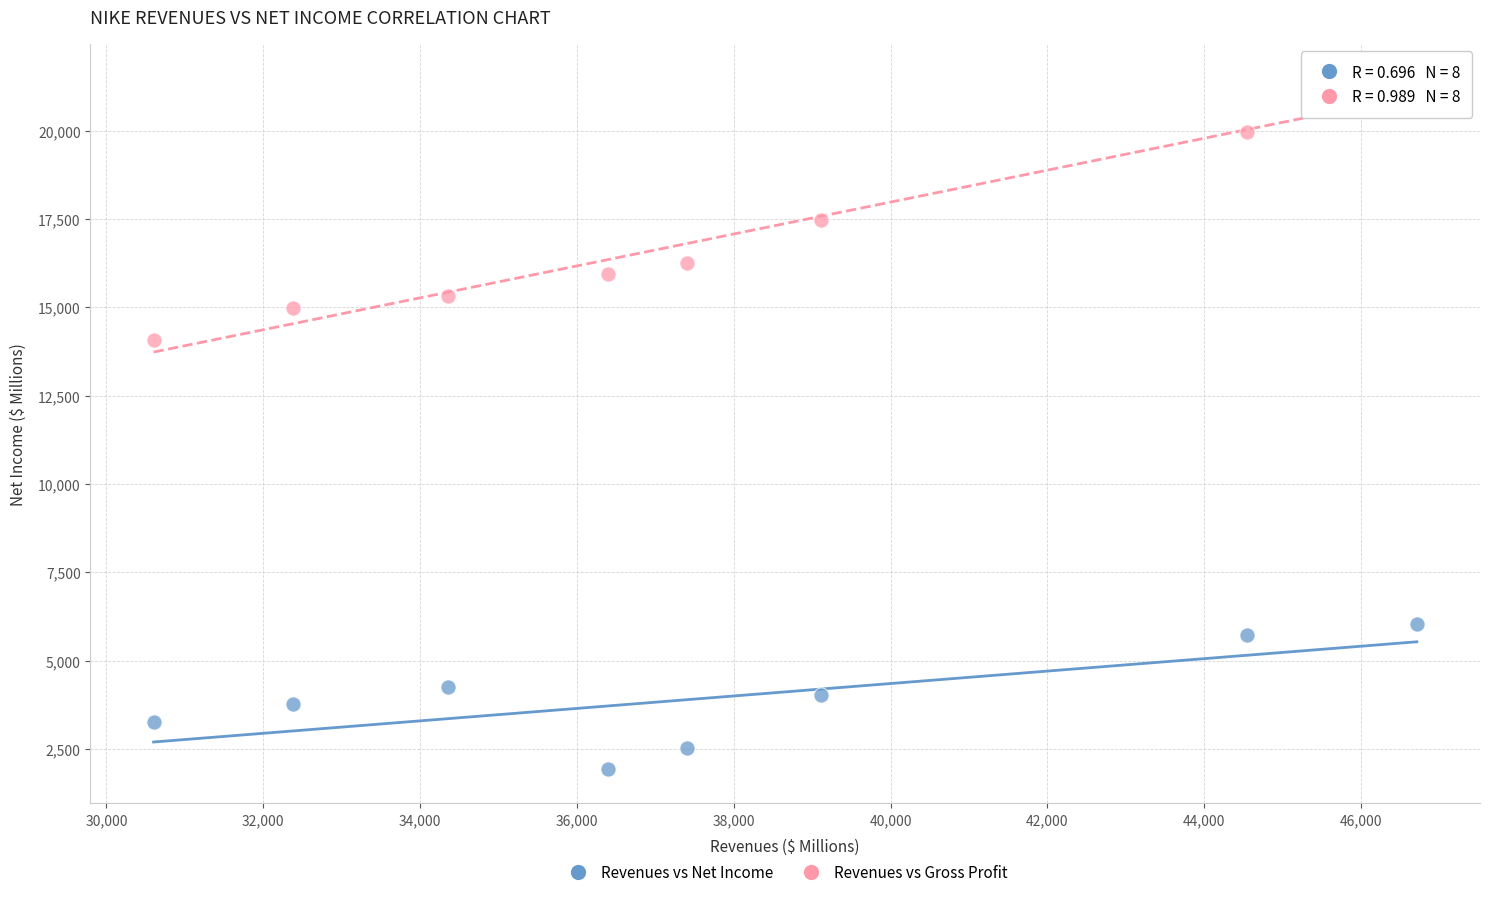

Across all series, what Y value is closest to 11706?

14067